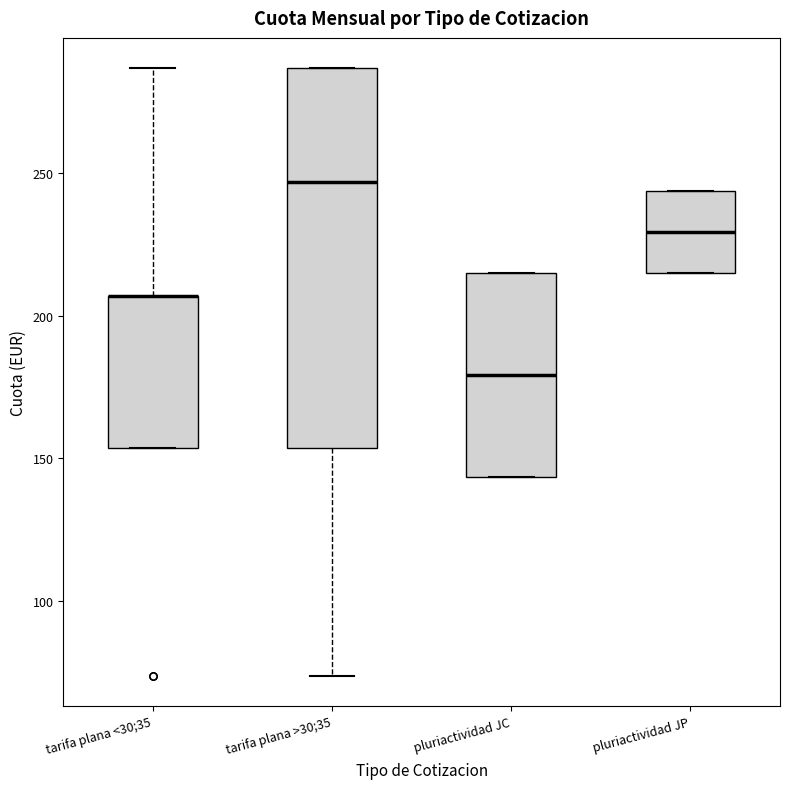

Where is the lower edge of the box for tarifa plana <30;35 on the y-axis? The values are not printed on the chart, so give them approximately, as read against the axis.

155